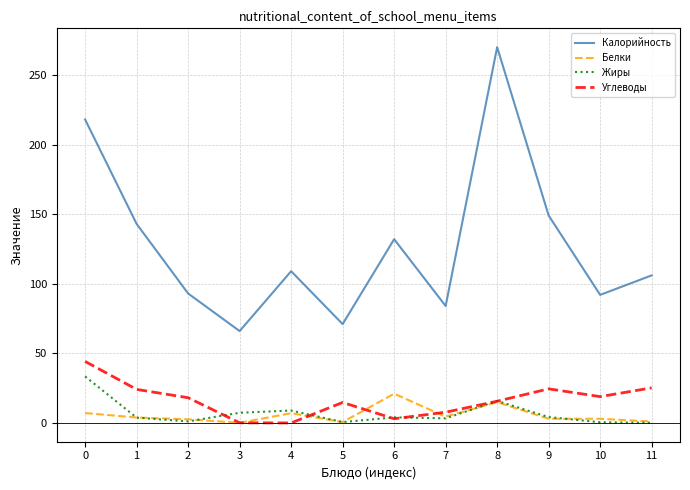

True or false: Калорийность and Жиры cross at least once.

False